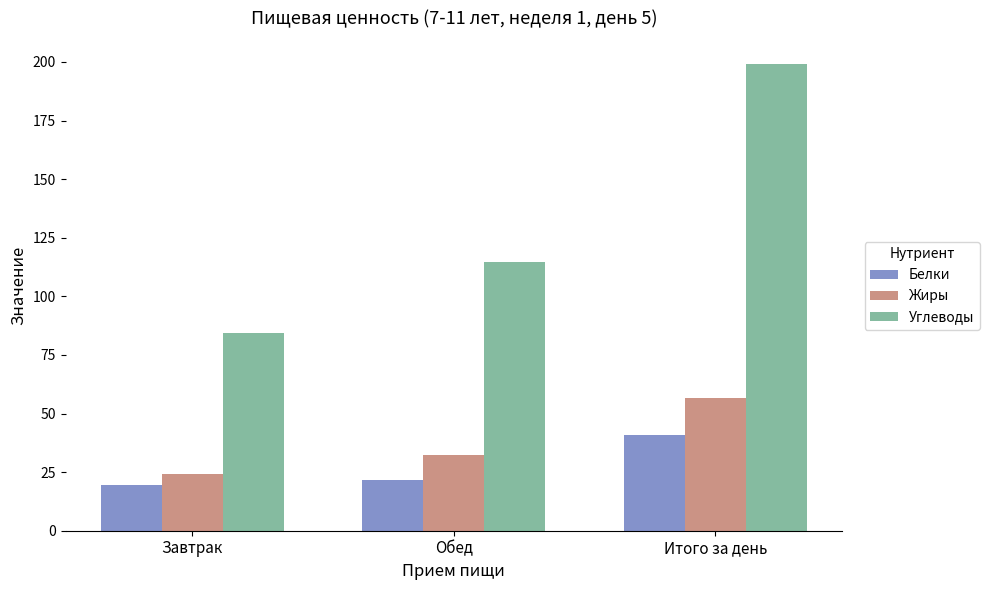

True or false: Белки has a value of 8.6 at Завтрак.

False